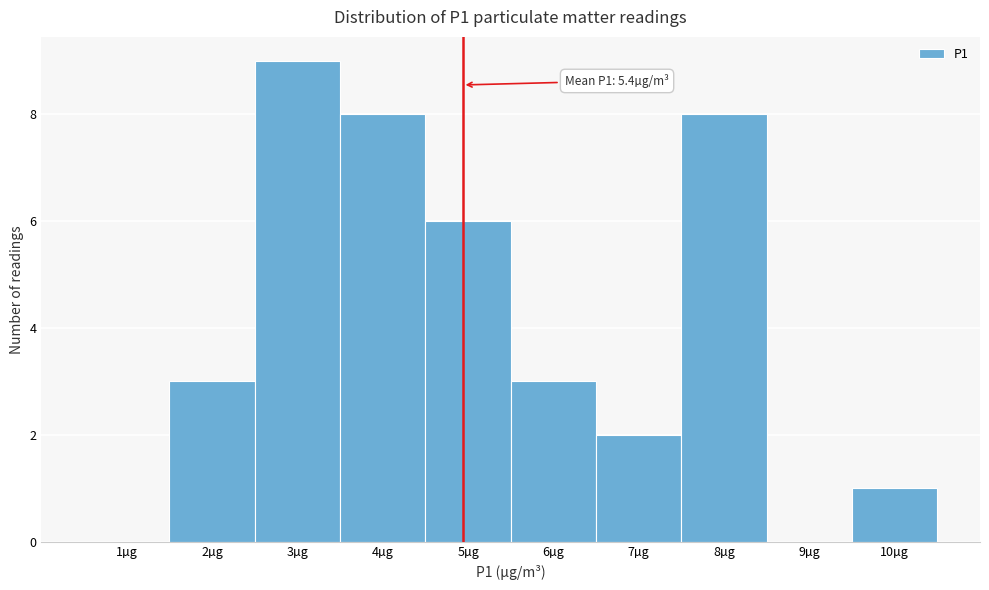

Reading right to left, extract all data points from this chart.

10µg=1	9µg=0	8µg=8	7µg=2	6µg=3	5µg=6	4µg=8	3µg=9	2µg=3	1µg=0